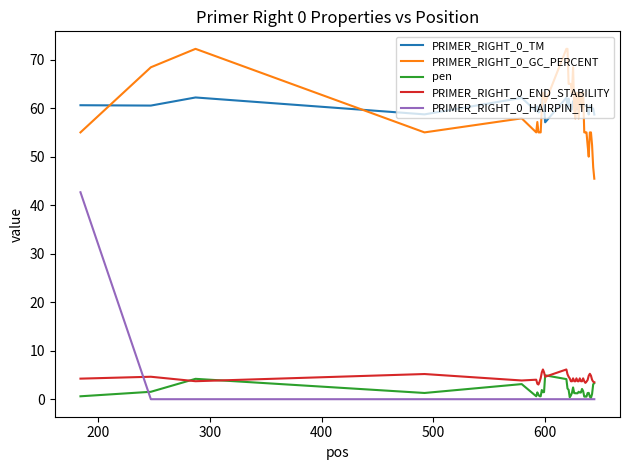

What is the average value of the PRIMER_RIGHT_0_END_STABILITY series?

4.2